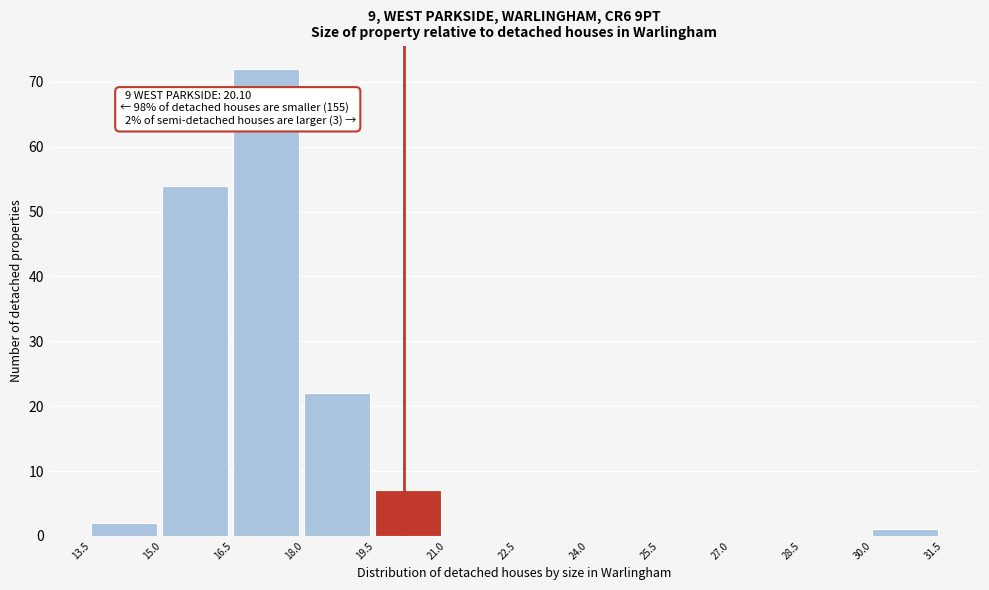

Over which range of the x-axis is the bar tallest?

16.5 to 18.0